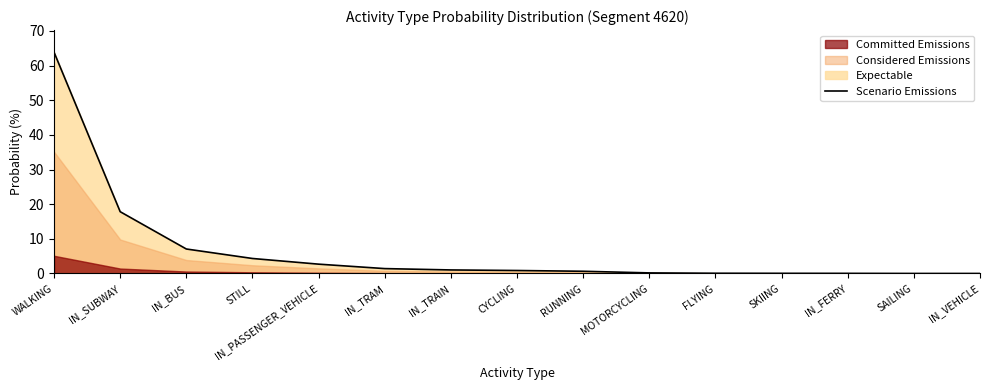

What is the sum of all values?

100.0